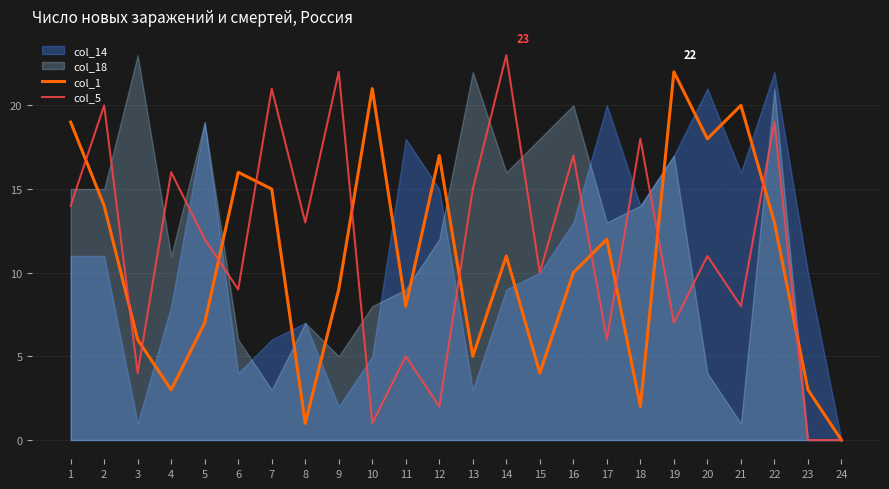

Is it true that col_1 equals 21 at 10?

True